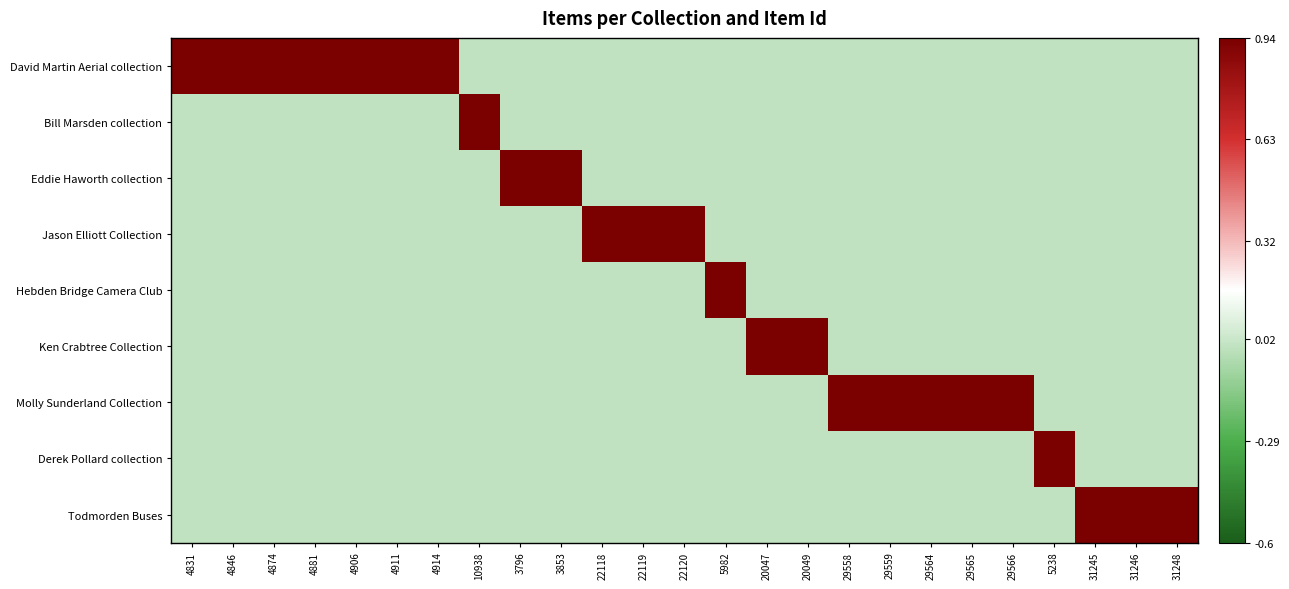

At how many categories does at least one series exceed 0?

25